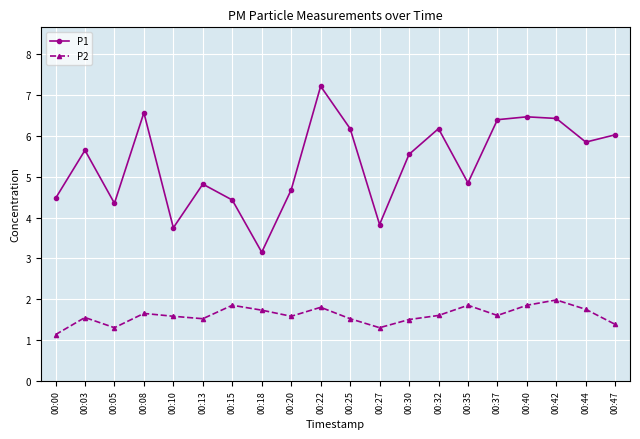

Rank the series by their average value, from highest to lowest.

P1, P2